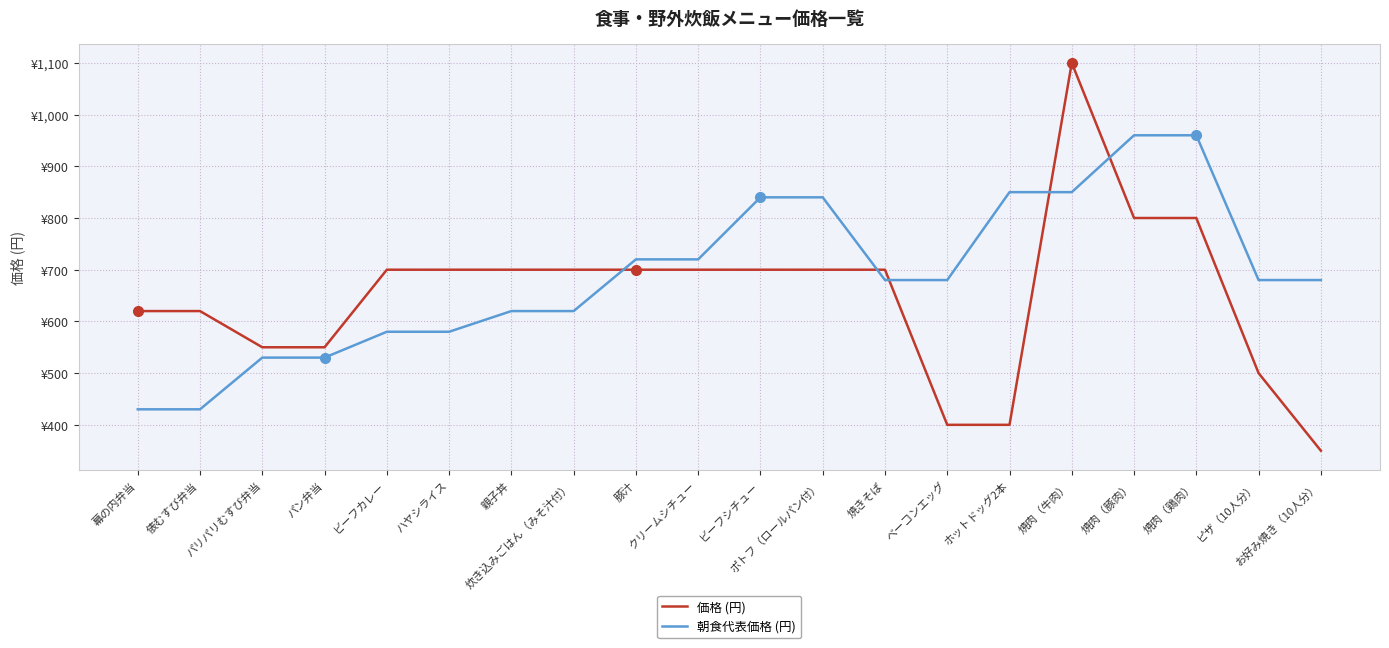

Rank the series by their average value, from highest to lowest.

朝食代表価格 (円), 価格 (円)